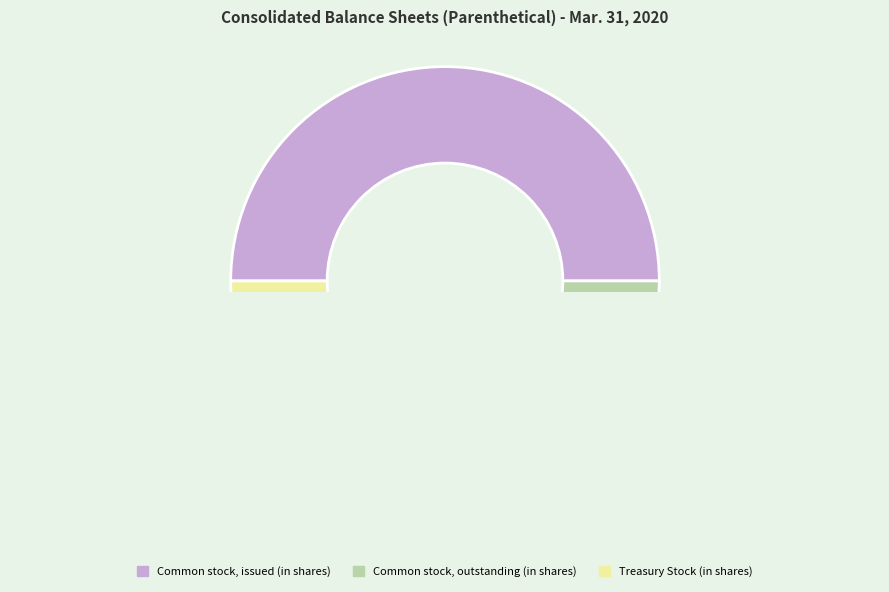

How many segments does this pie chart have?

3